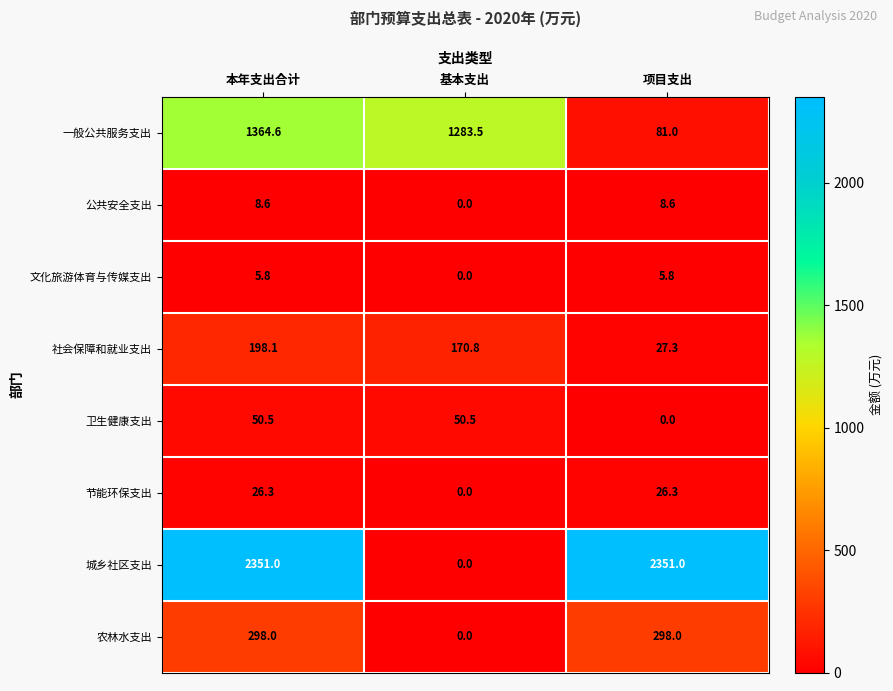

List the series in order of their peak value, highest first.

城乡社区支出, 一般公共服务支出, 农林水支出, 社会保障和就业支出, 卫生健康支出, 节能环保支出, 公共安全支出, 文化旅游体育与传媒支出